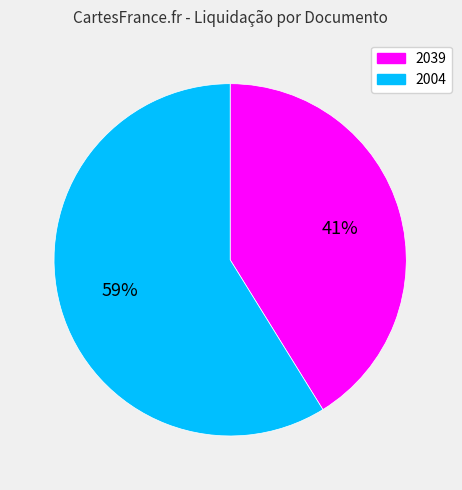

To the nearest percent, what is the combined percentage of 2039 and 2004?

100%